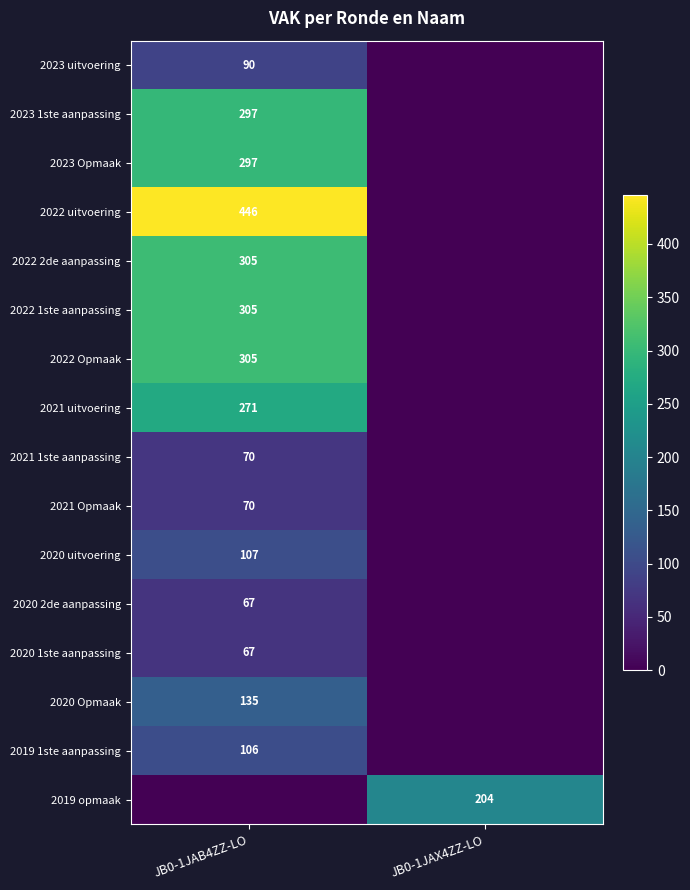

How many categories are shown in the chart?

2